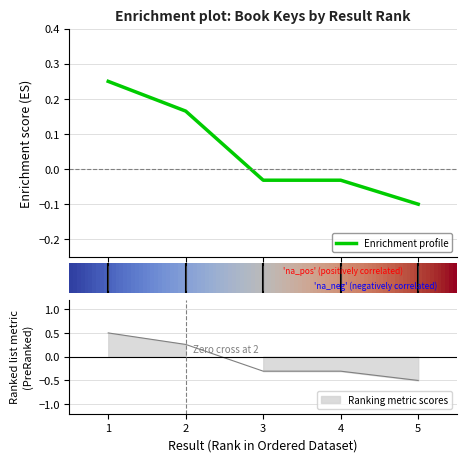

List the labels in order of value, largest first.

1, 2, 3, 4, 5